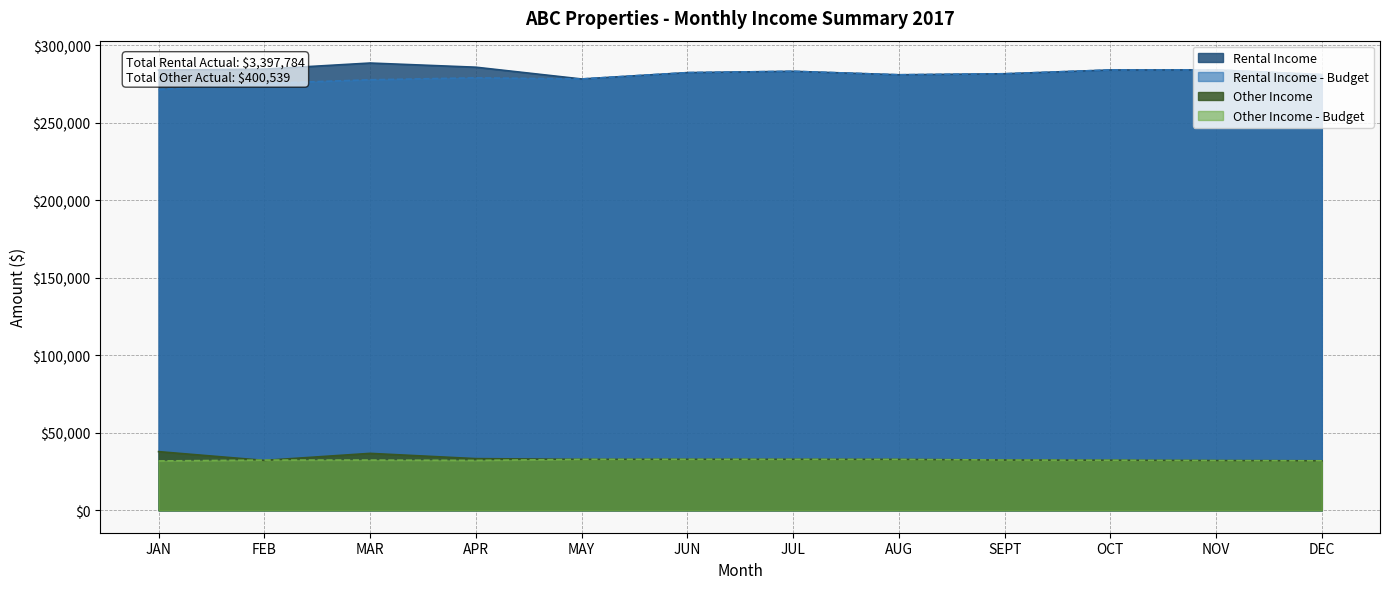

How many interior local peaks does the Other Income series have?

2